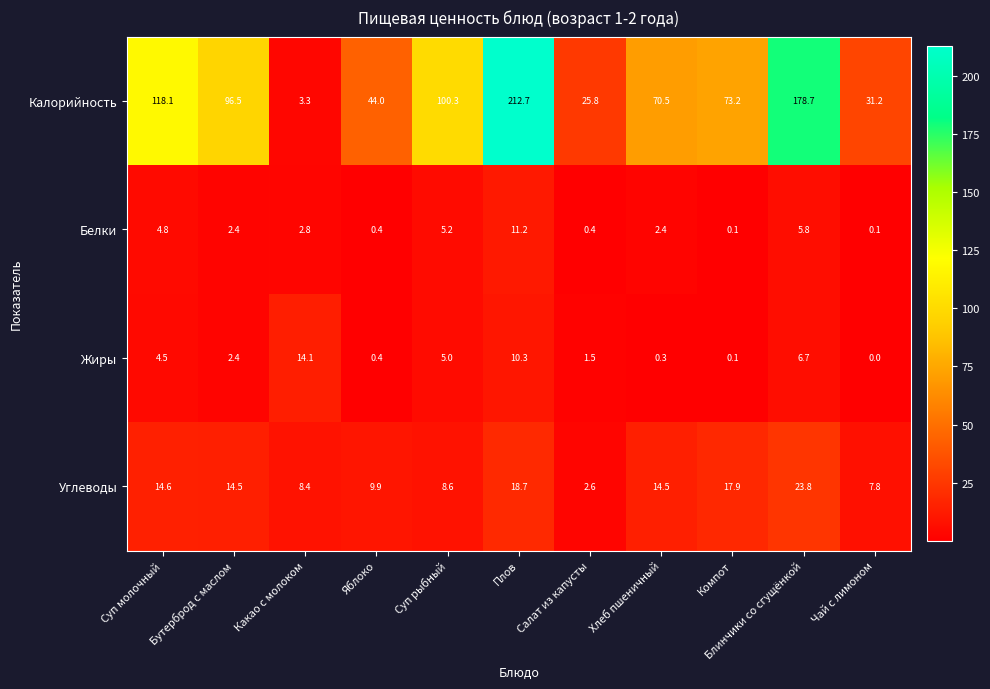

How many data points in Углеводы are less than 14?

5